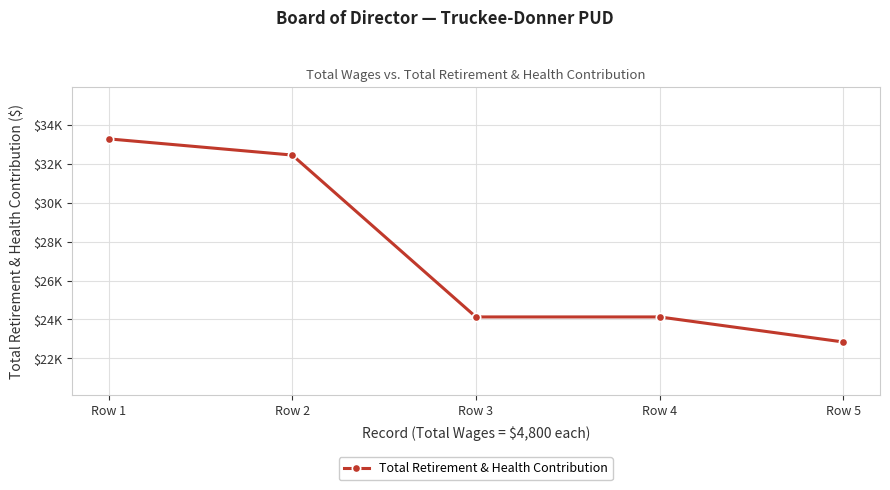

Rank the categories by value from lowest to highest.

Row 5, Row 3, Row 4, Row 2, Row 1